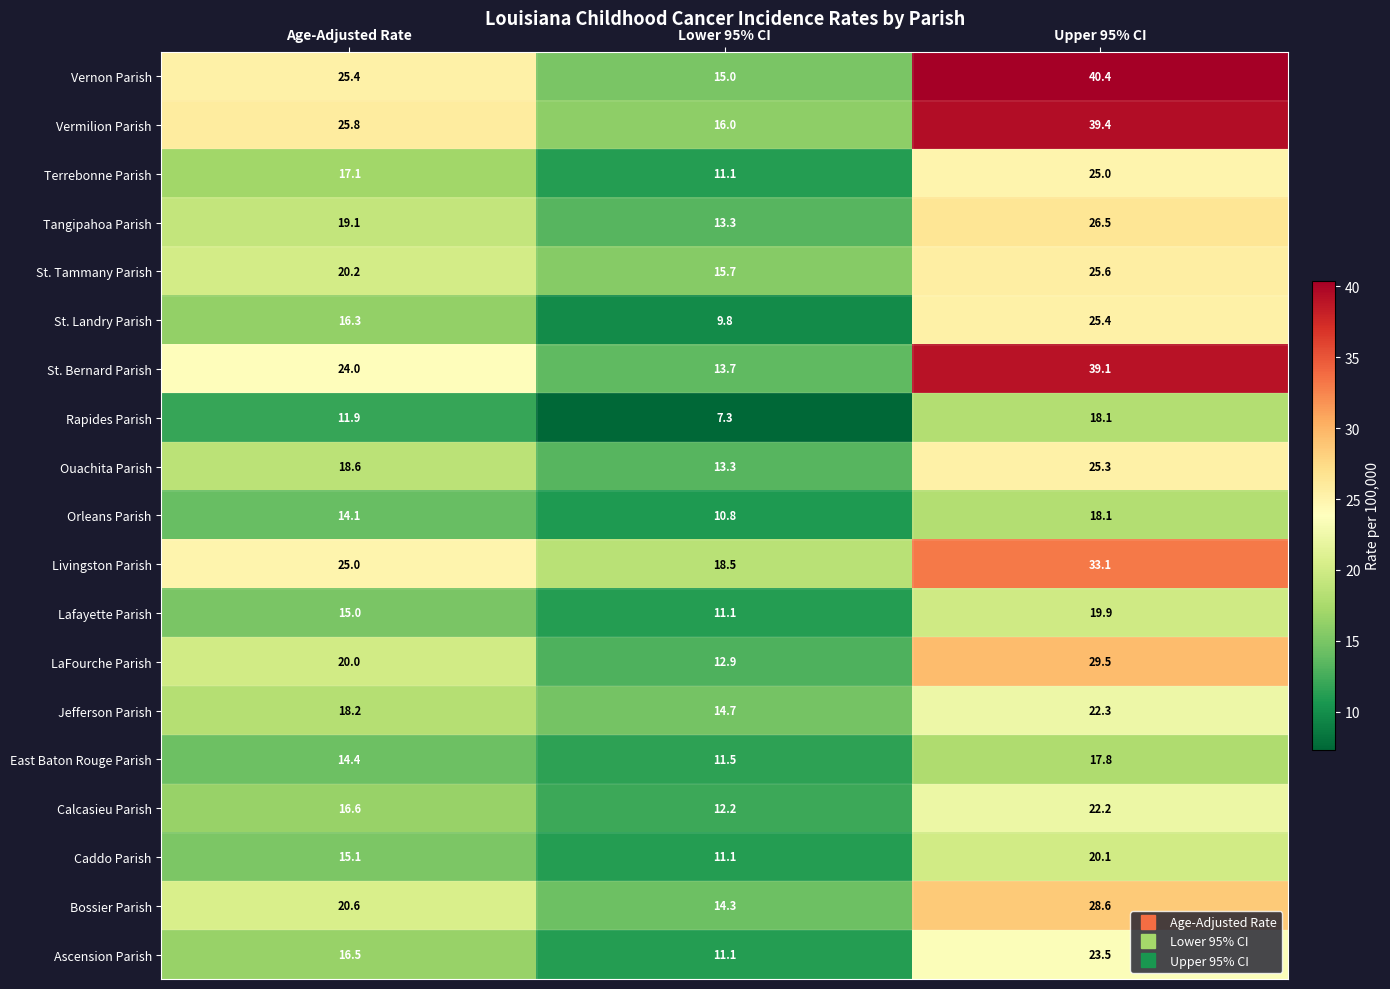

What is the difference between the St. Tammany Parish values at Lower 95% CI and Upper 95% CI?

9.9